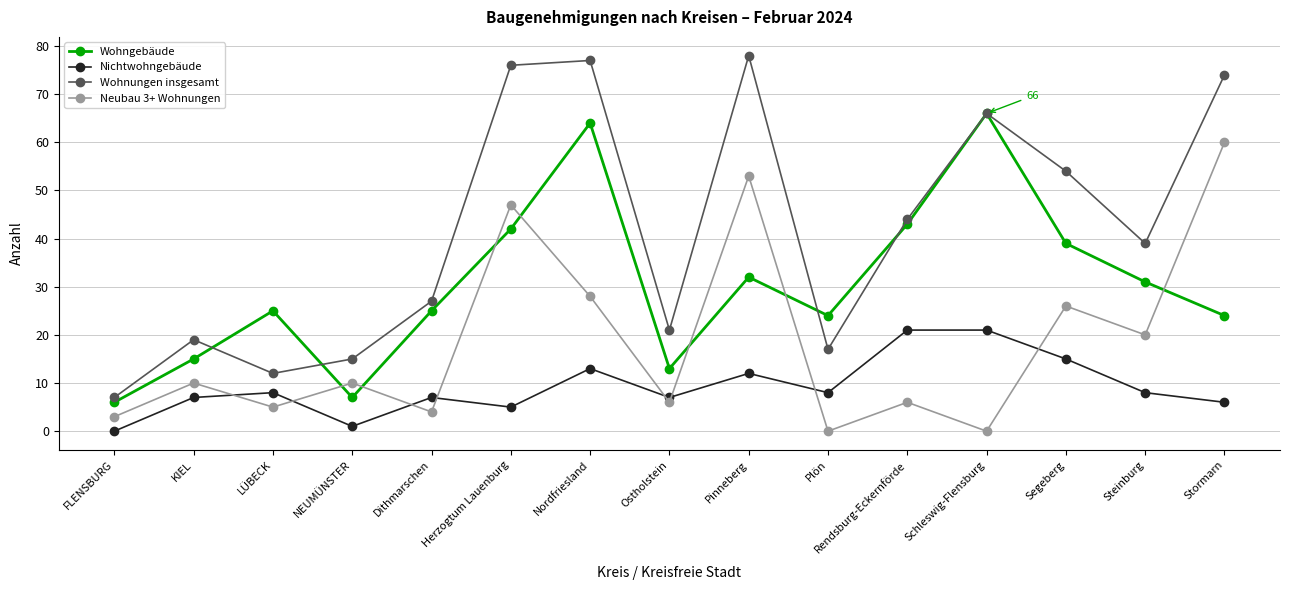

True or false: Wohnungen insgesamt and Nichtwohngebäude intersect in this chart.

False